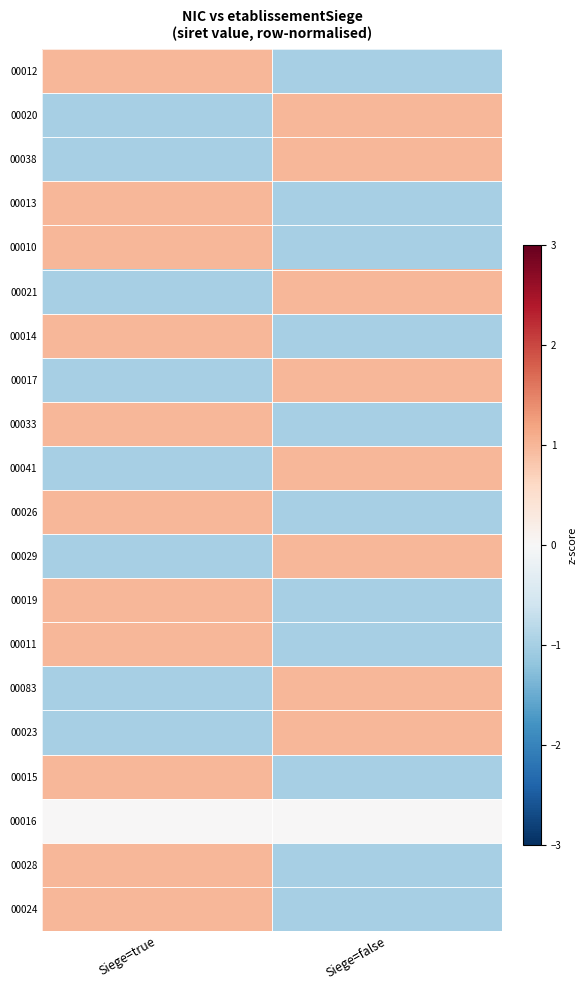

Rank the series by their maximum value, from lowest to highest.

00016, 00012, 00020, 00038, 00013, 00010, 00021, 00014, 00017, 00033, 00041, 00026, 00029, 00019, 00011, 00083, 00023, 00015, 00028, 00024